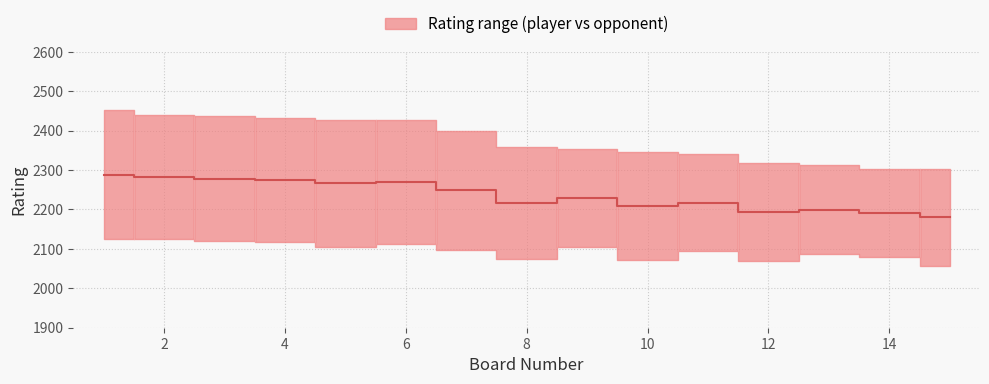

What is the value of the 3rd point from the left?

2278.5